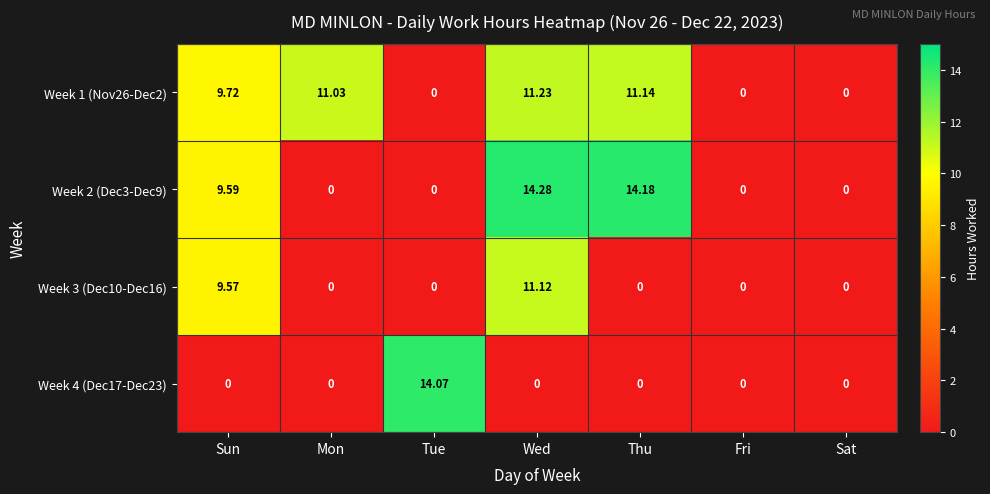

At how many categories does at least one series exceed 10?

4